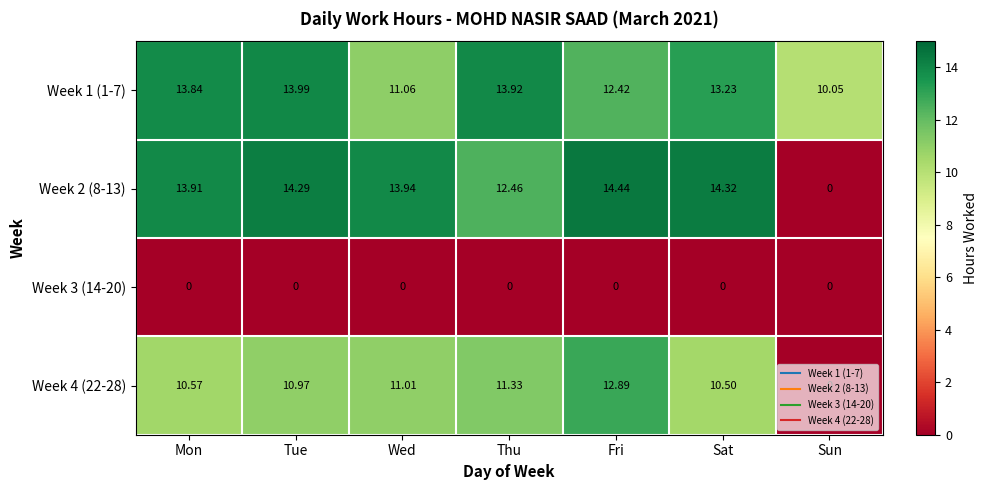

Which category has the highest value in the Week 1 (1-7) series?

Tue